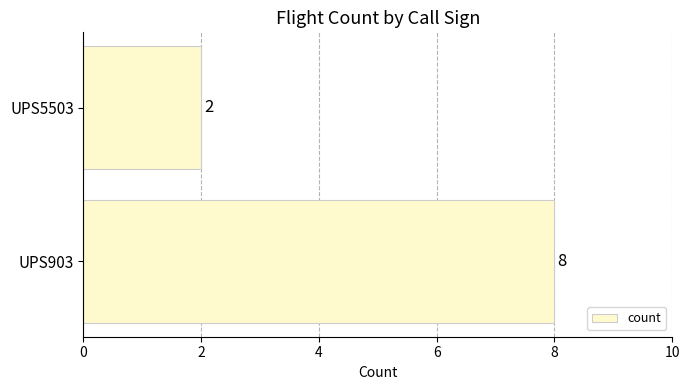

The value at UPS5503 is 3. True or false?

False